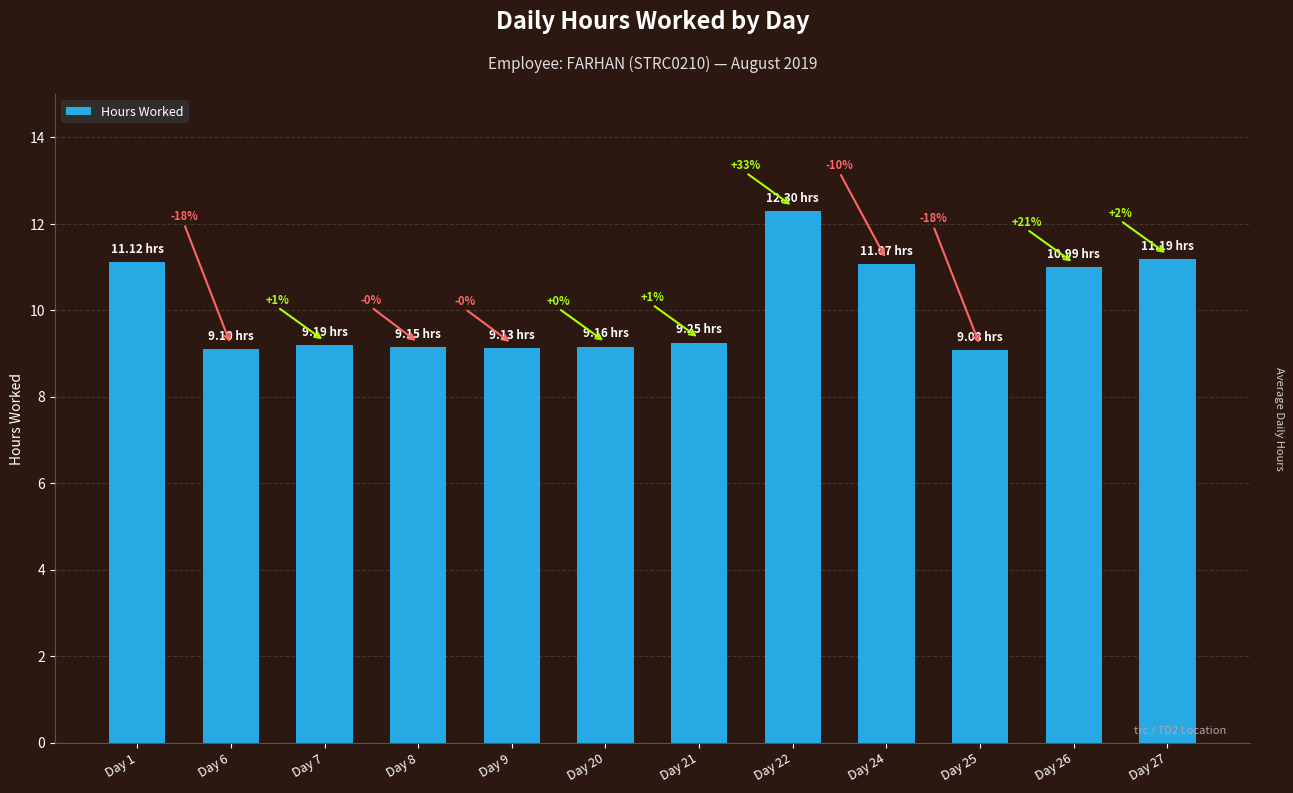

What is the value of the 9th bar from the left?

11.1